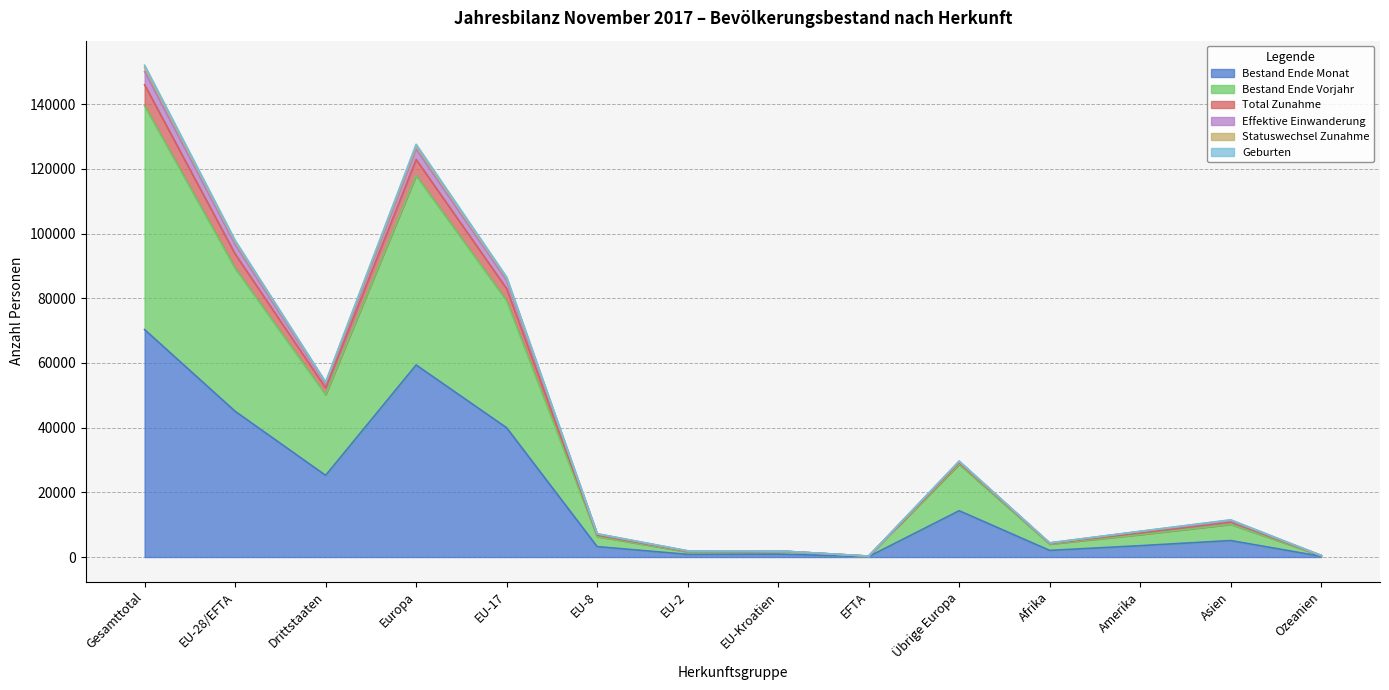

True or false: Bestand Ende Vorjahr has more than 2 interior local peaks.

True